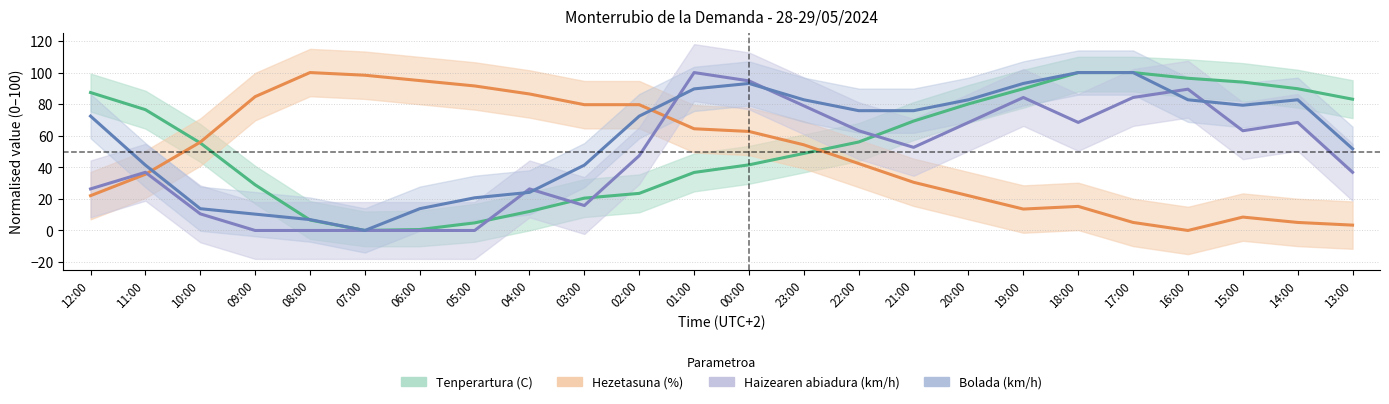

True or false: Haizearen abiadura (km/h) has a value of 63.2 at 22:00.

True